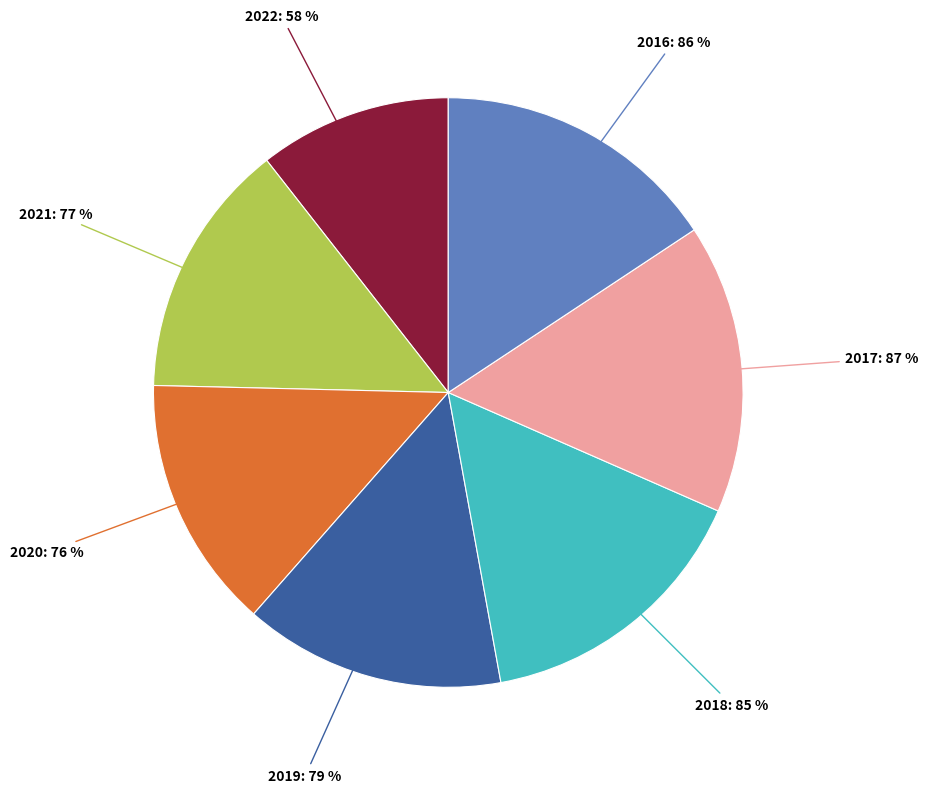

Is it true that 2020 is 14% of the pie?

True